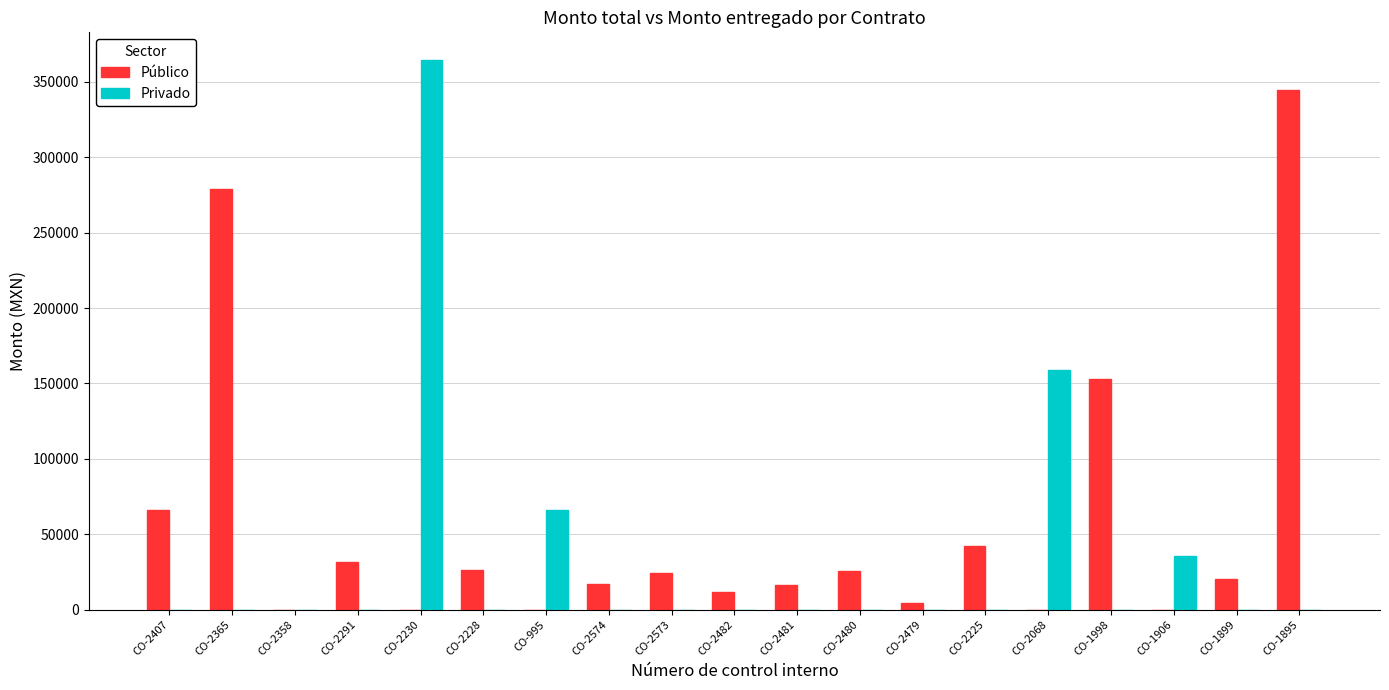

What is the average value of the Privado series?

32903.7